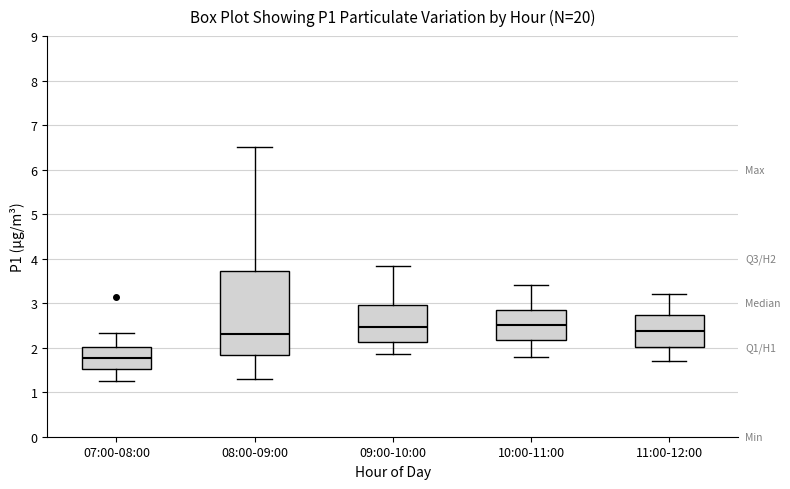

Reading left to right, transcribe this box plot: for each box, give where its median line is, the range the box spans, and where its two whiskers end, as read against the y-axis. The values are not printed on the chart, so give them approximately, as read against the axis.

07:00-08:00: median 1.8, box 1.5 to 2.0, whiskers 1.3 to 2.3
08:00-09:00: median 2.3, box 1.8 to 3.7, whiskers 1.3 to 6.5
09:00-10:00: median 2.5, box 2.1 to 3.0, whiskers 1.9 to 3.8
10:00-11:00: median 2.5, box 2.2 to 2.9, whiskers 1.8 to 3.4
11:00-12:00: median 2.4, box 2.0 to 2.7, whiskers 1.7 to 3.2